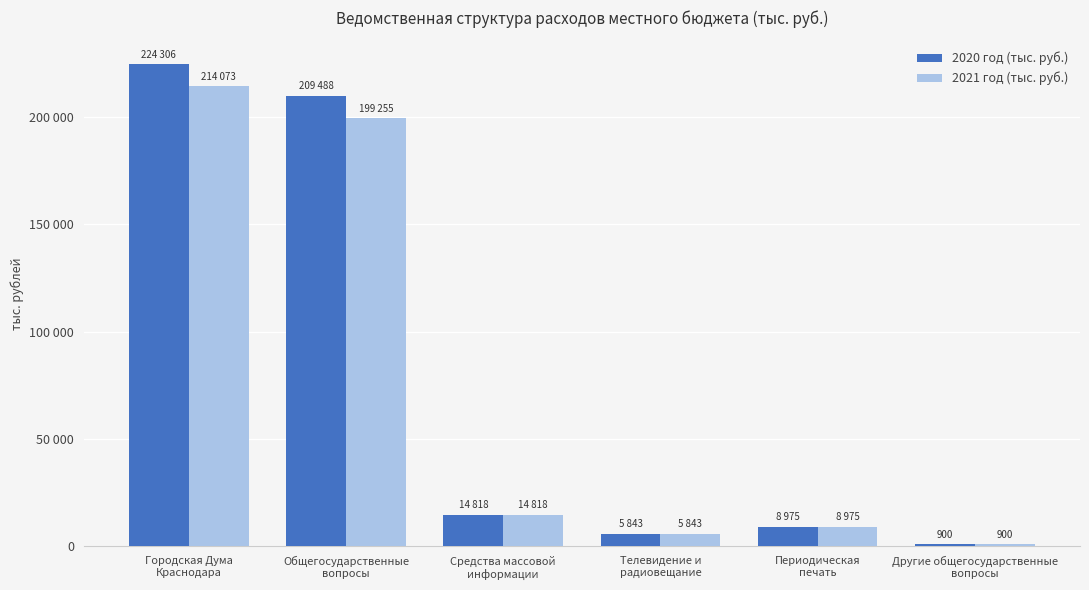

What is the average value of the 2020 год (тыс. руб.) series?

77388